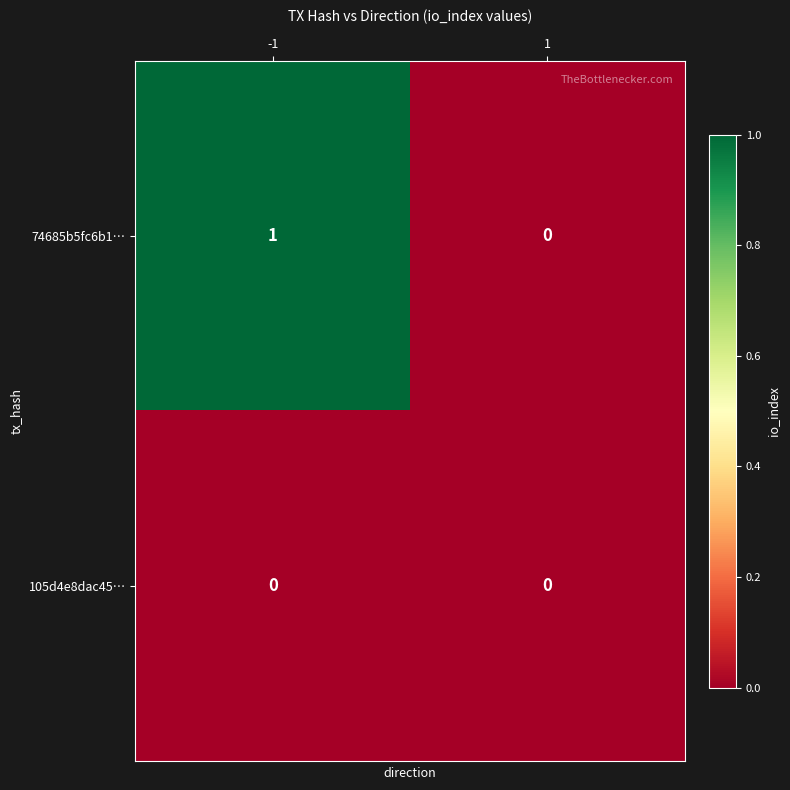

The 74685b5fc6b1… series shows 0 at 1. True or false?

True